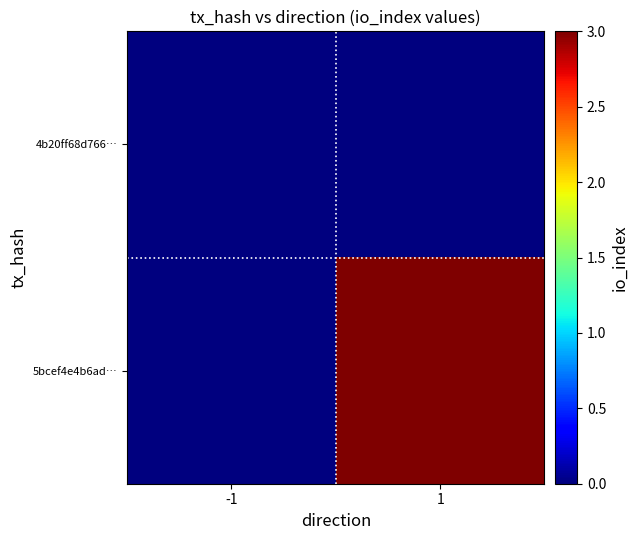

How many categories are shown in the chart?

2